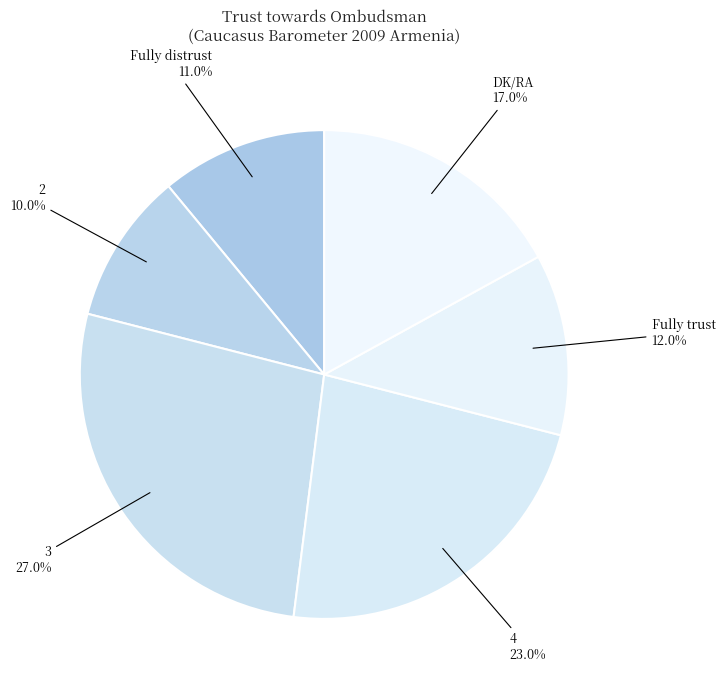

Rank the categories by value from highest to lowest.

3, 4, DK/RA, Fully trust, Fully distrust, 2